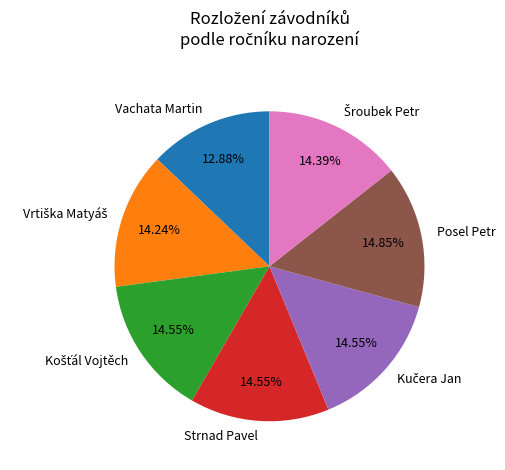

Is there a majority slice in this chart?

No